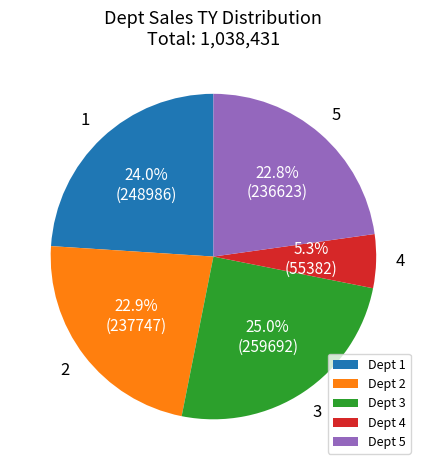

Approximately how many times larger is the value at Dept 3 compared to Dept 4?

4.7